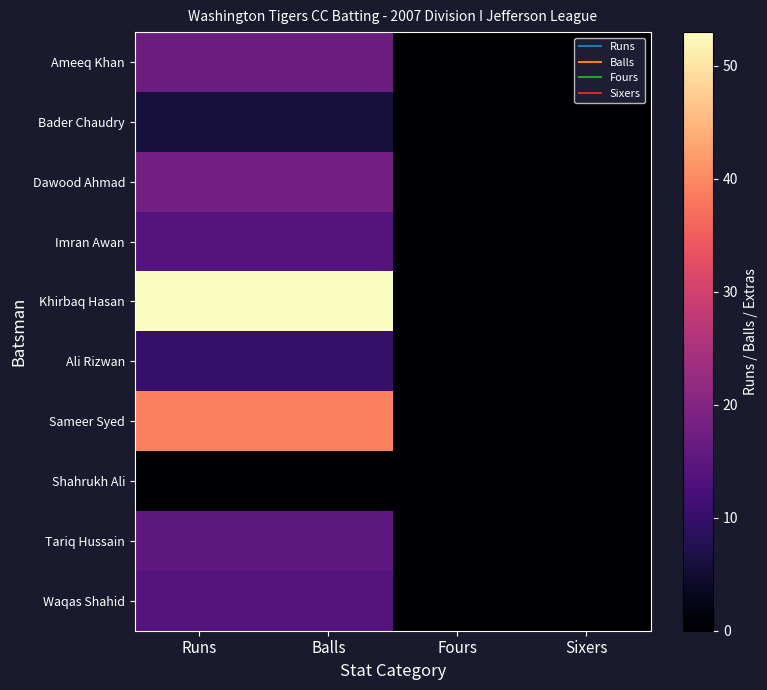

Reading right to left, what are all the values shown in this chart?

Ameeq Khan: Sixers=0	Fours=0	Balls=17	Runs=17
Bader Chaudry: Sixers=0	Fours=0	Balls=6	Runs=6
Dawood Ahmad: Sixers=0	Fours=0	Balls=18	Runs=18
Imran Awan: Sixers=0	Fours=0	Balls=14	Runs=14
Khirbaq Hasan: Sixers=0	Fours=0	Balls=53	Runs=53
Ali Rizwan: Sixers=0	Fours=0	Balls=10	Runs=10
Sameer Syed: Sixers=0	Fours=0	Balls=39	Runs=39
Shahrukh Ali: Sixers=0	Fours=0	Balls=0	Runs=0
Tariq Hussain: Sixers=0	Fours=0	Balls=15	Runs=15
Waqas Shahid: Sixers=0	Fours=0	Balls=14	Runs=14